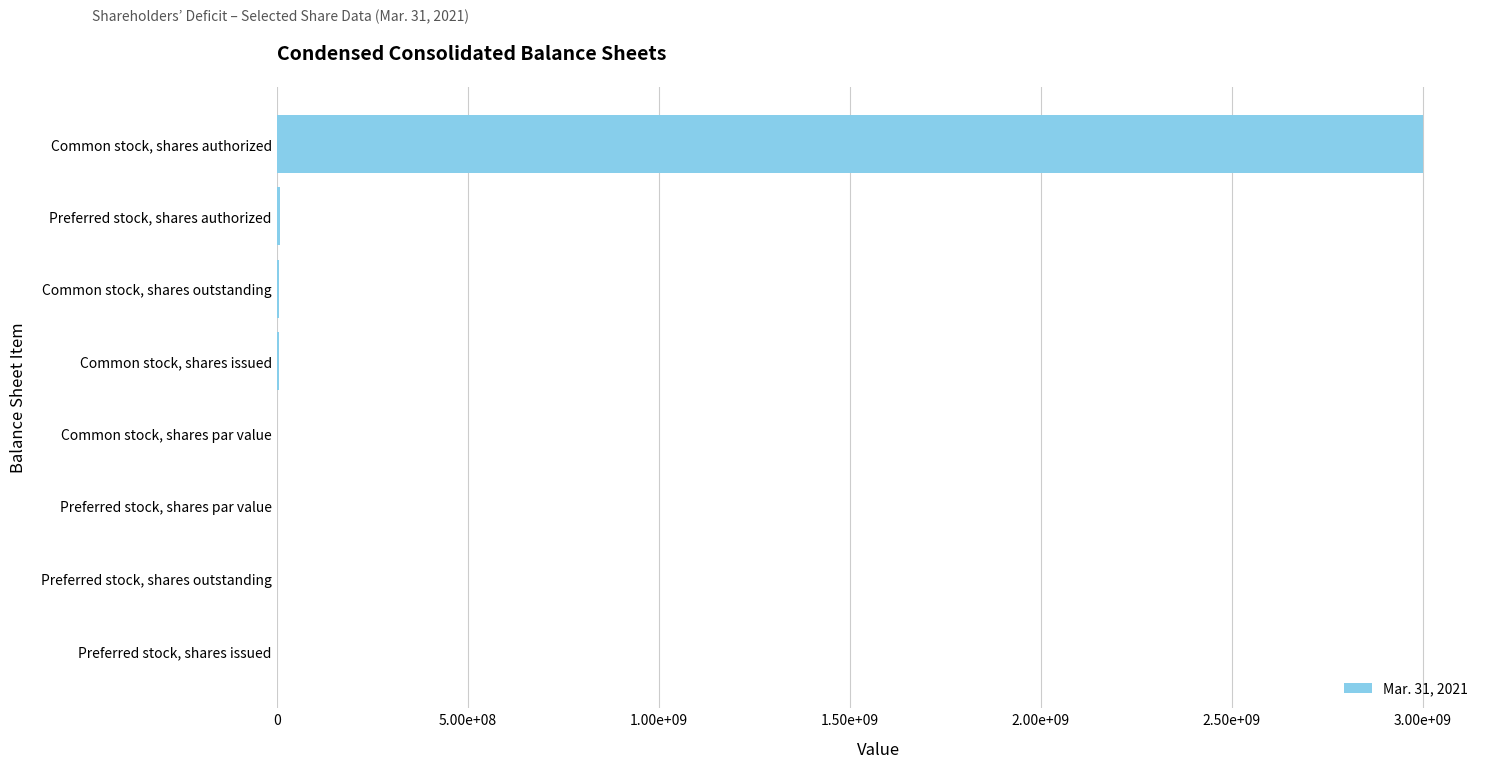

Where is the data nearest to the value 1500000000?

3.00e+09